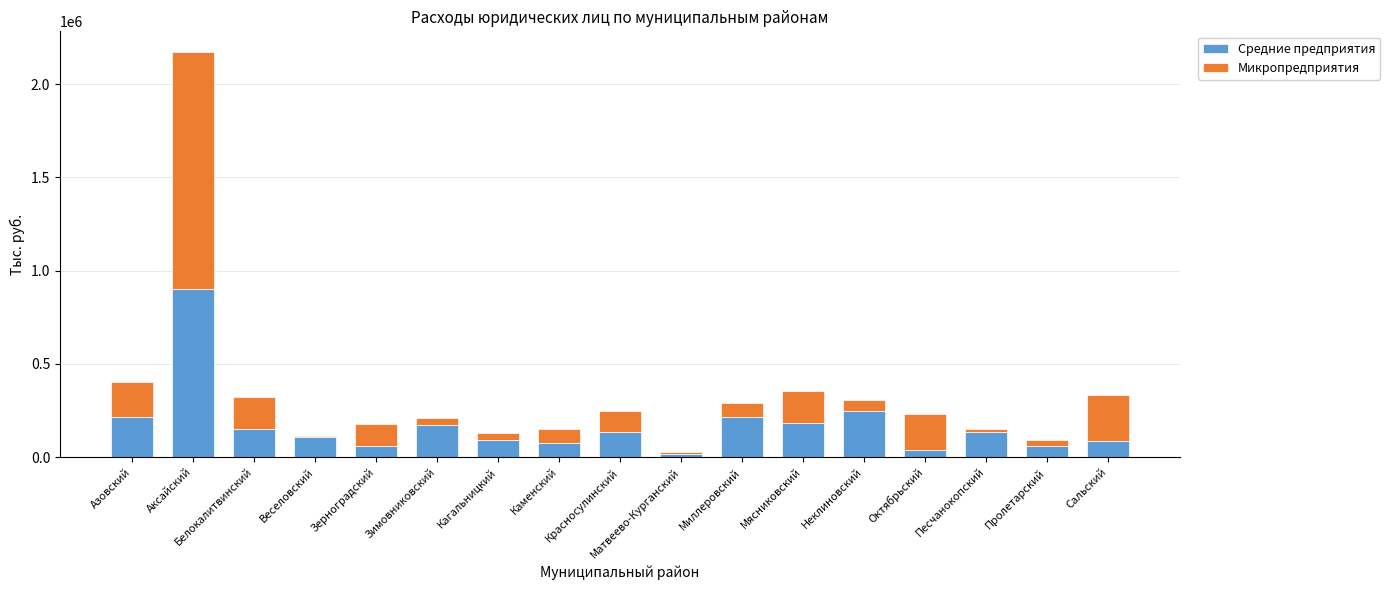

Are the bars grouped side by side (vs. stacked)?

No